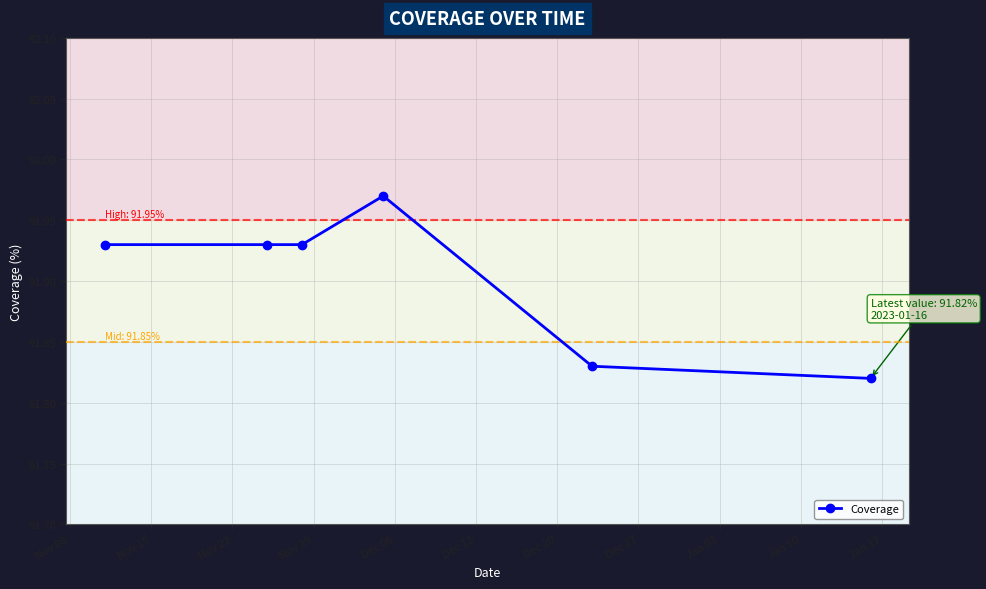

What is the sum of all values?

551.4